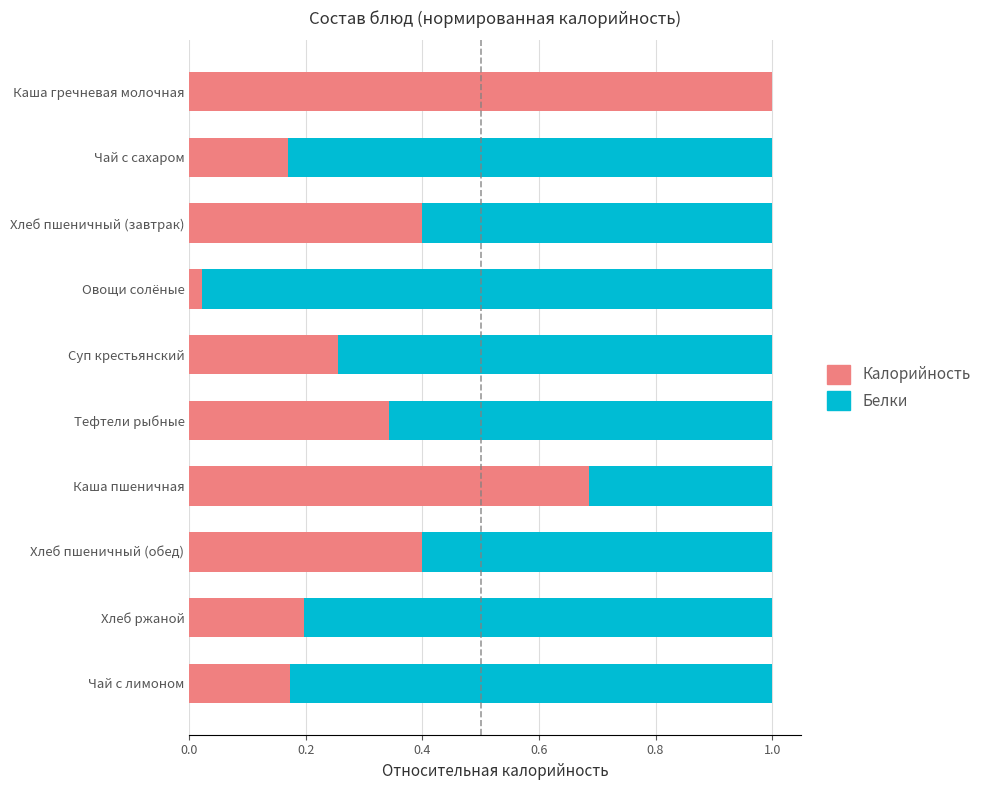

Count the number of data series in this chart.

2